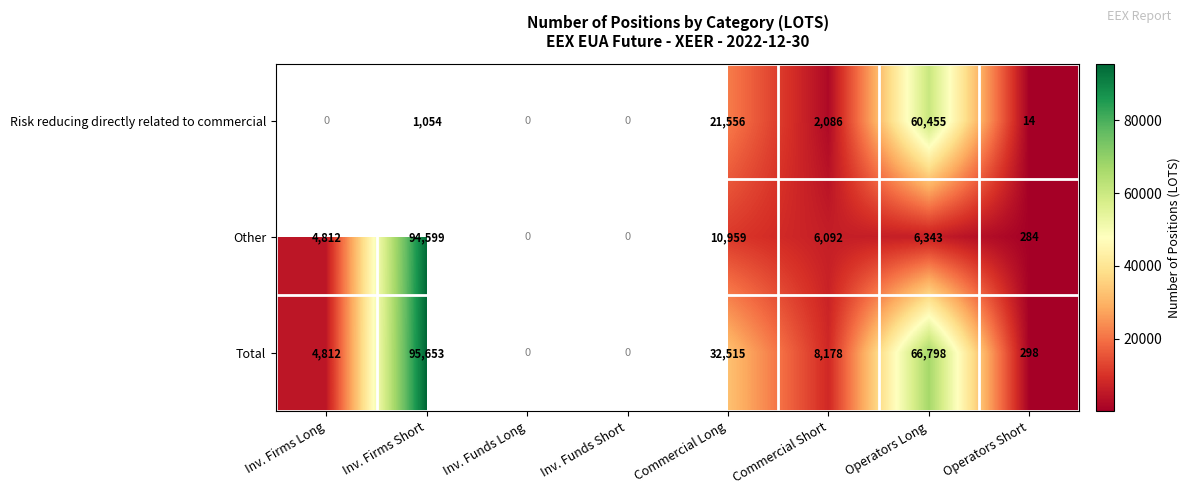

Is the value of Total at Inv. Firms Short greater than the value of Other at Commercial Short?

Yes